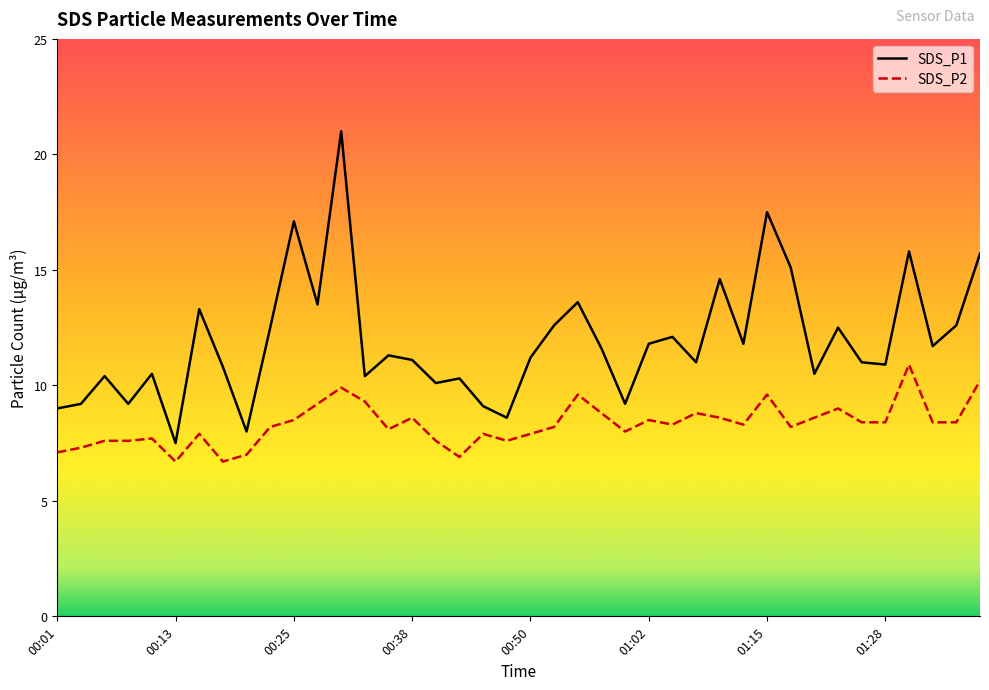

Which series has the largest total across all categories?

SDS_P1